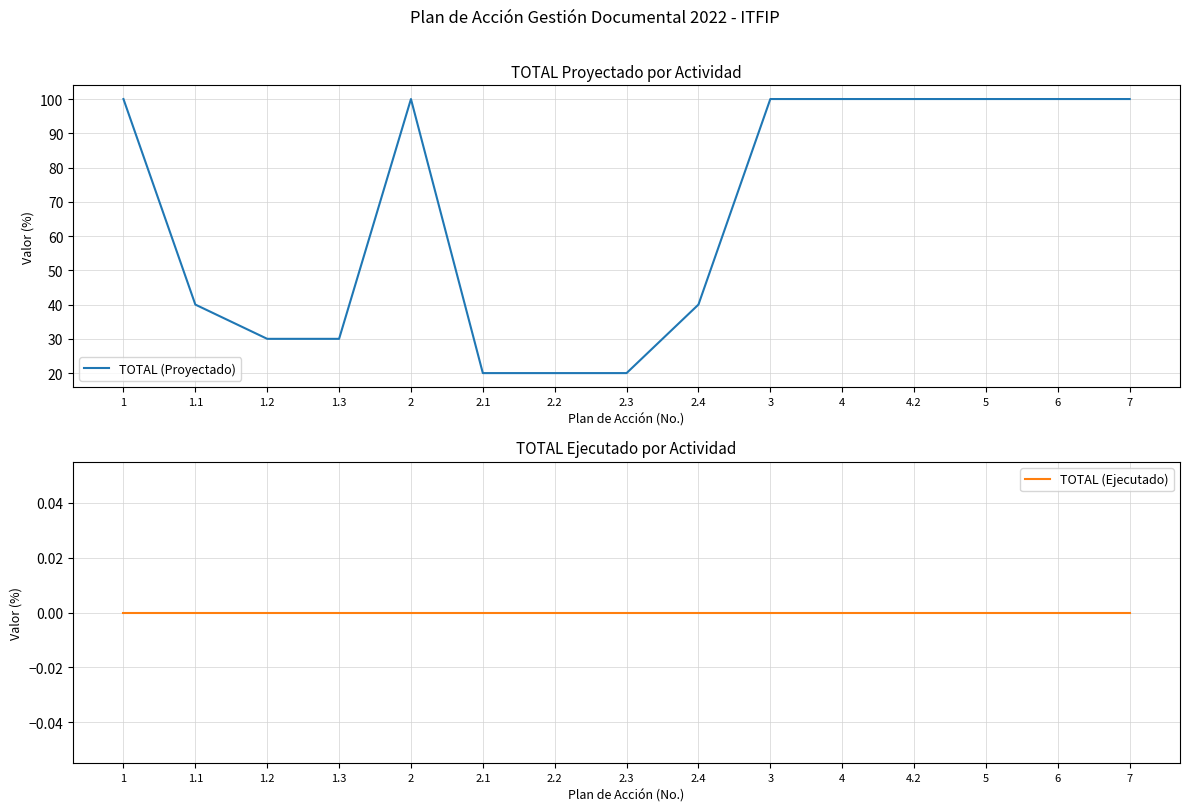

What is the difference between the highest and lowest values at 1.3?

30